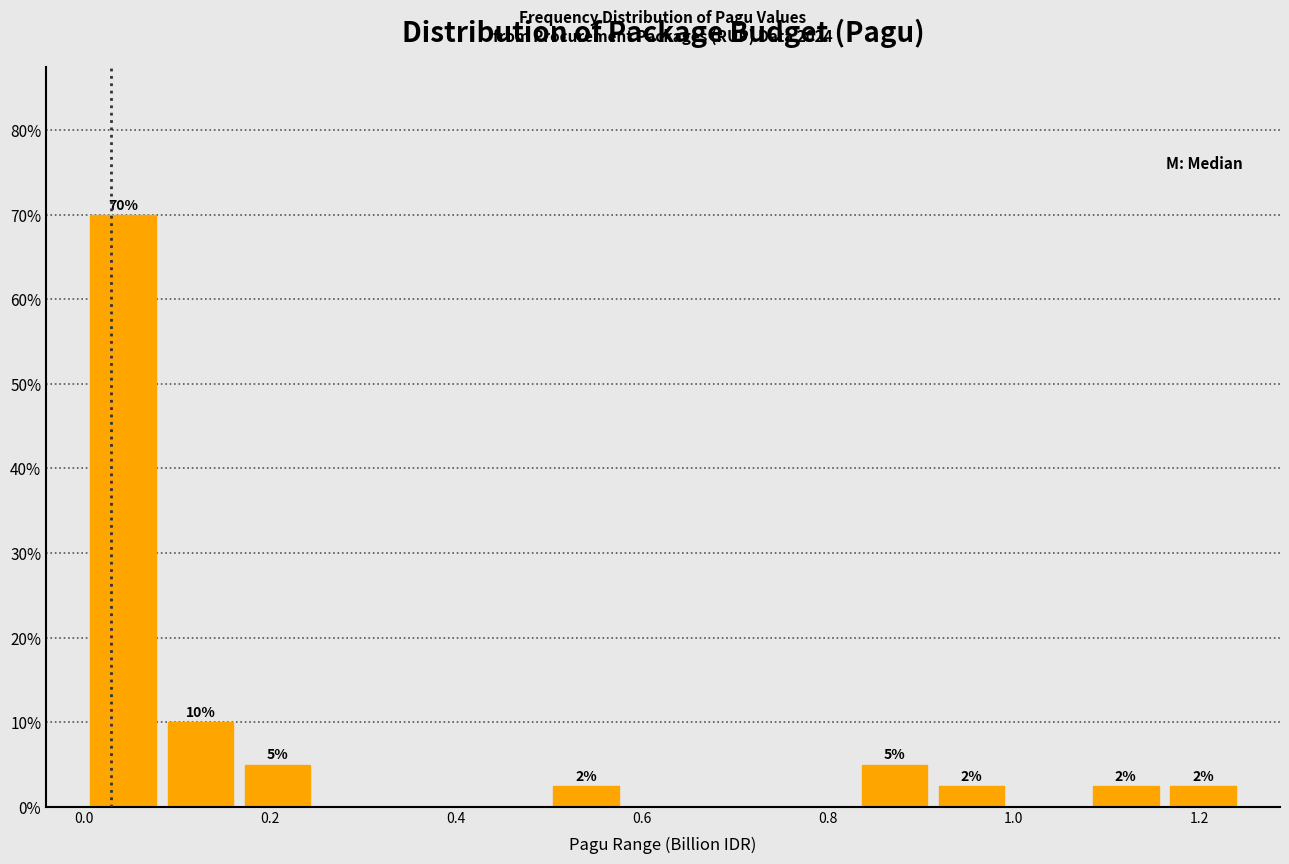

Over which range of the x-axis is the bar tallest?

0.00 to 0.08